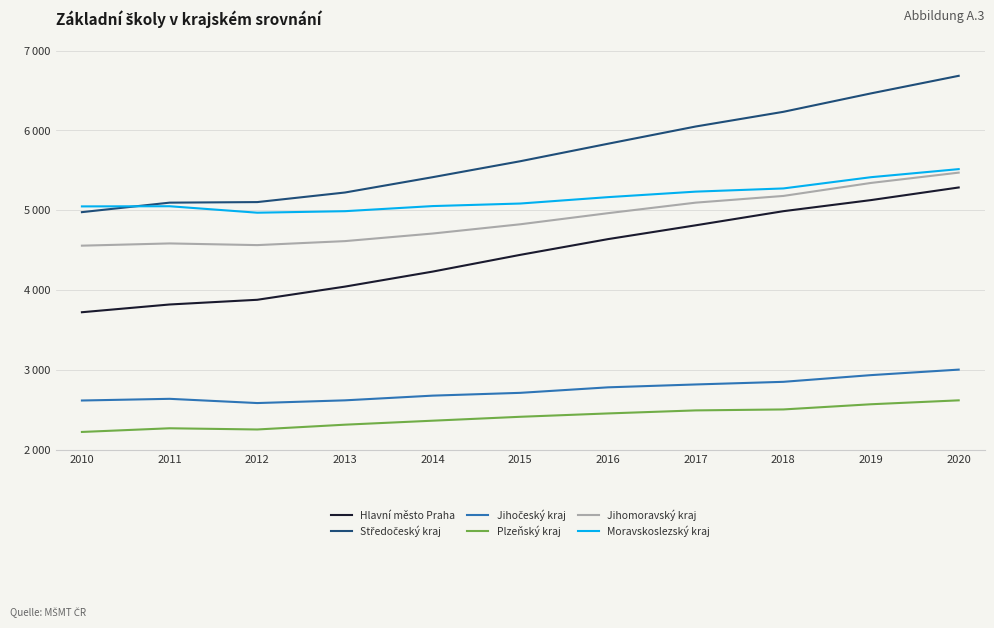

What is the minimum value shown in the chart?

2223